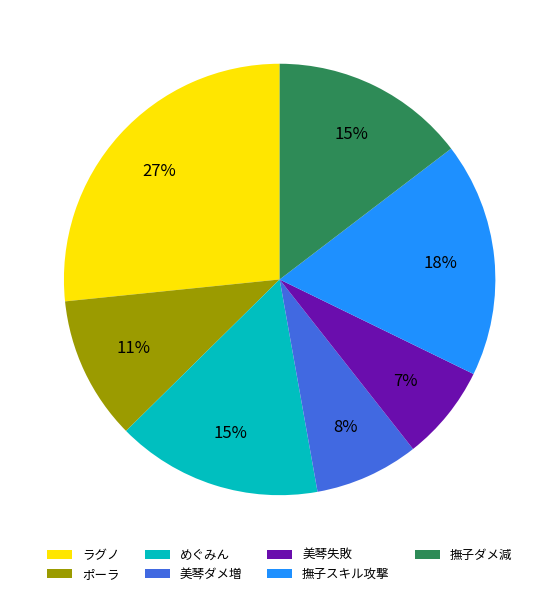

What is the ratio of the value at 美琴失敗 to the value at ラグノ?

0.3